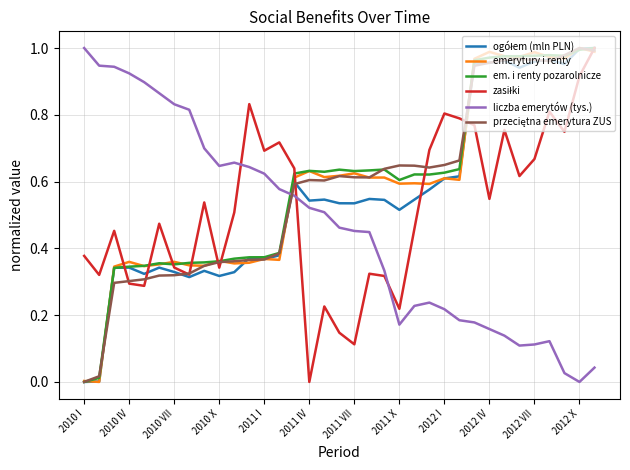

Which series ends up on top after the final intersection of em. i renty pozarolnicze and liczba emerytów (tys.)?

em. i renty pozarolnicze